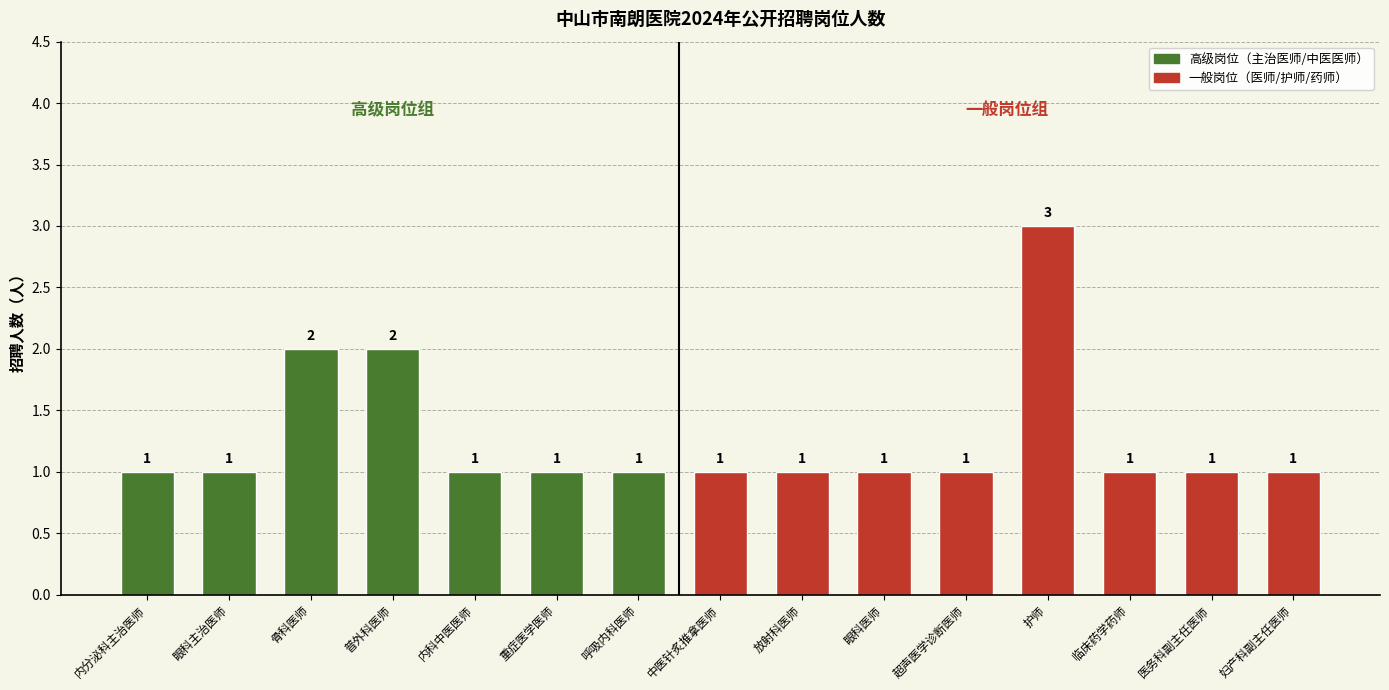

Reading left to right, transcribe all the data shown in this chart.

内分泌科主治医师=1	眼科主治医师=1	骨科医师=2	普外科医师=2	内科中医医师=1	重症医学医师=1	呼吸内科医师=1	中医针炙推拿医师=1	放射科医师=1	眼科医师=1	超声医学诊断医师=1	护师=3	临床药学药师=1	医务科副主任医师=1	妇产科副主任医师=1